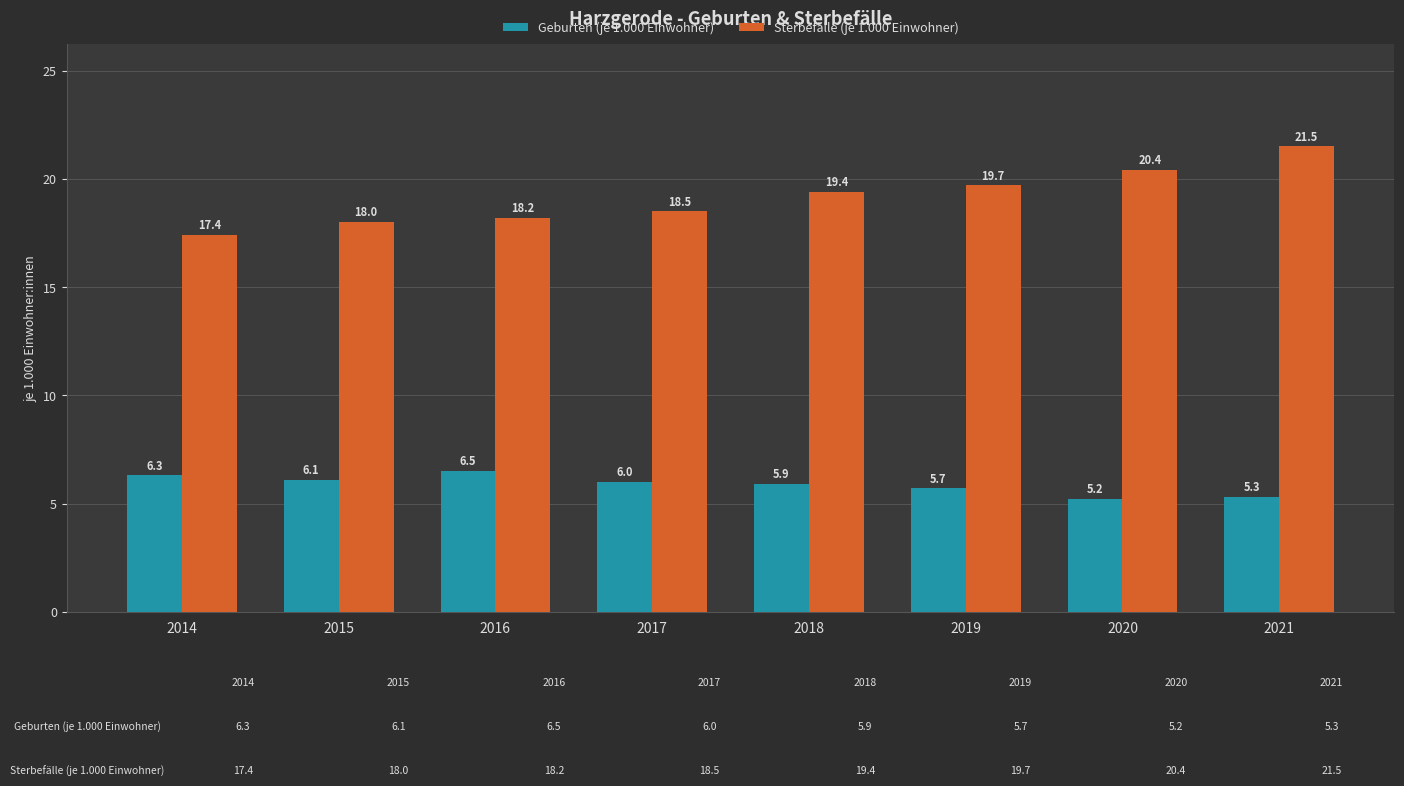

At how many categories does at least one series exceed 8?

8